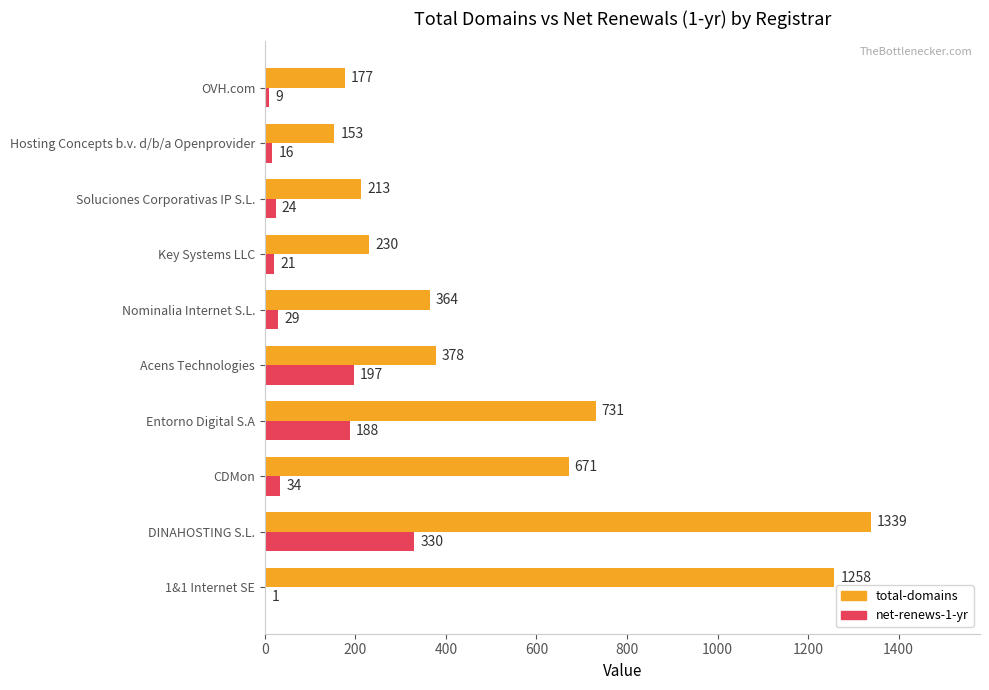

What is the maximum value shown in the chart?

1339